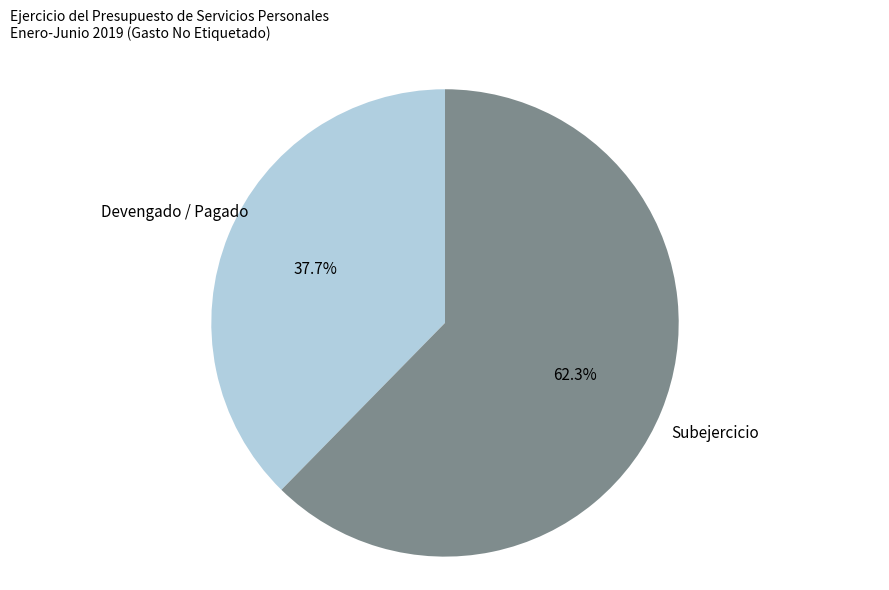

Is there any slice that represents more than half of the pie?

Yes